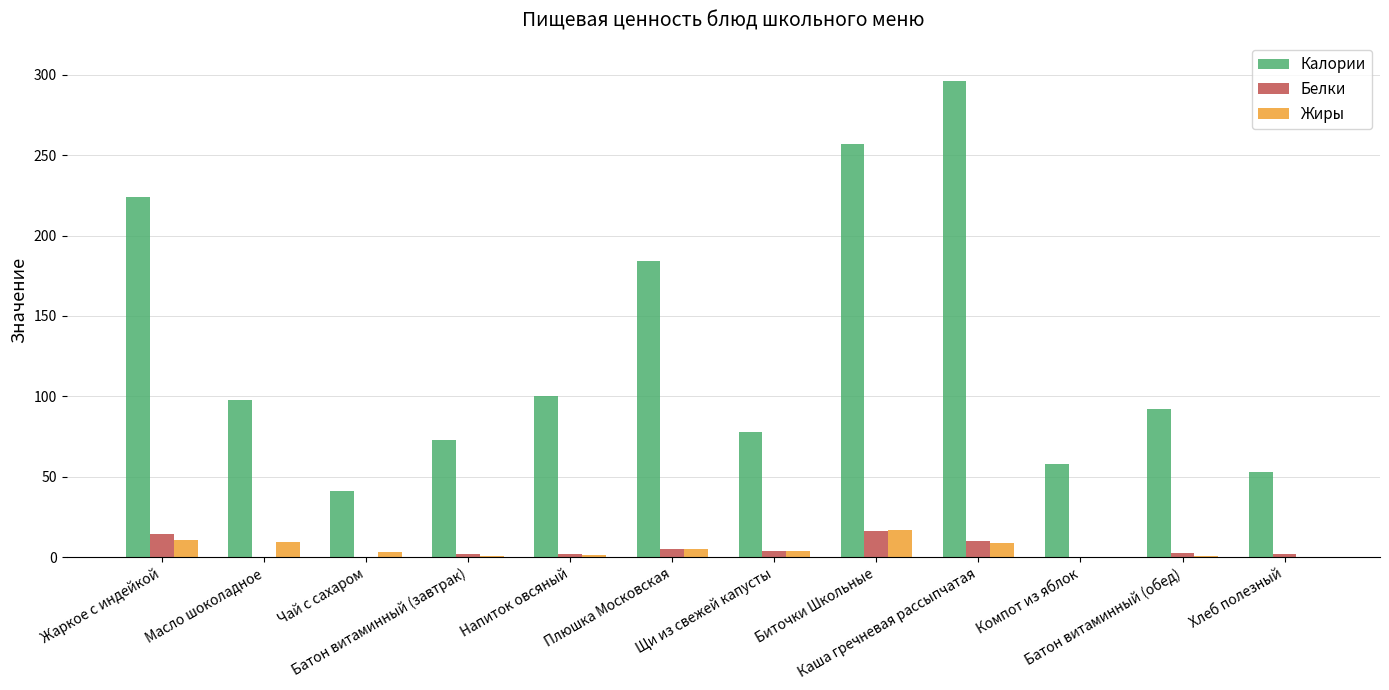

What is the total value across all series at Хлеб полезный?

55.1